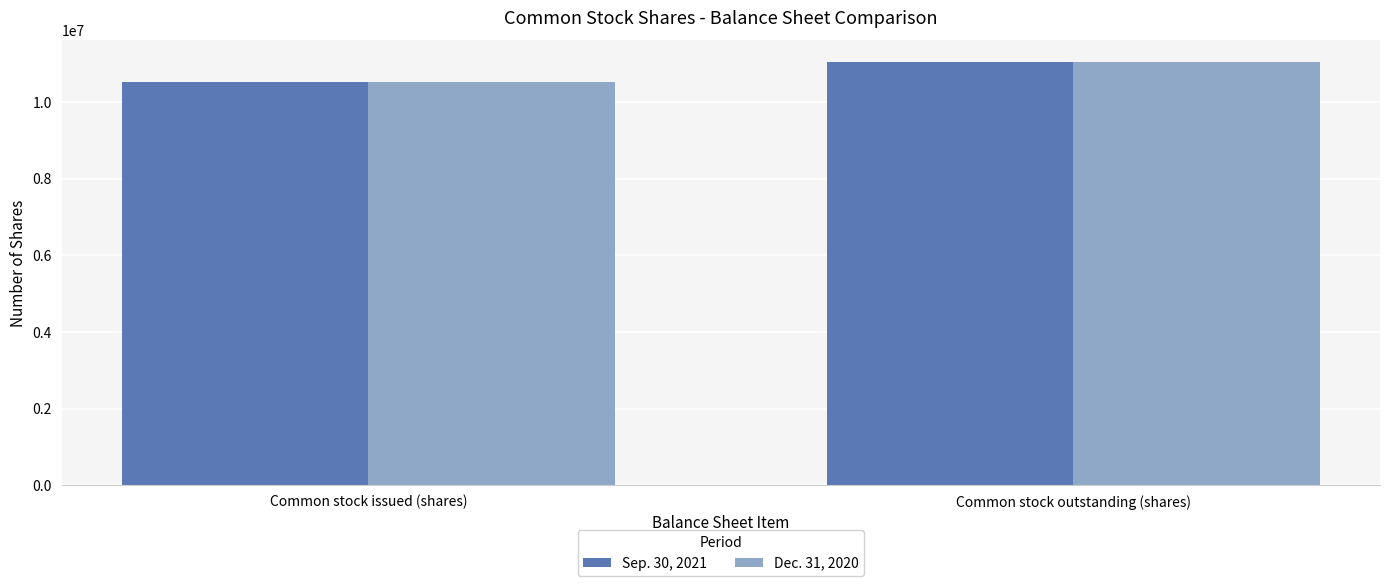

How many groups of bars are there?

2